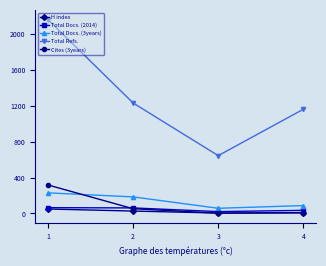

What is the greatest value displayed?

2162